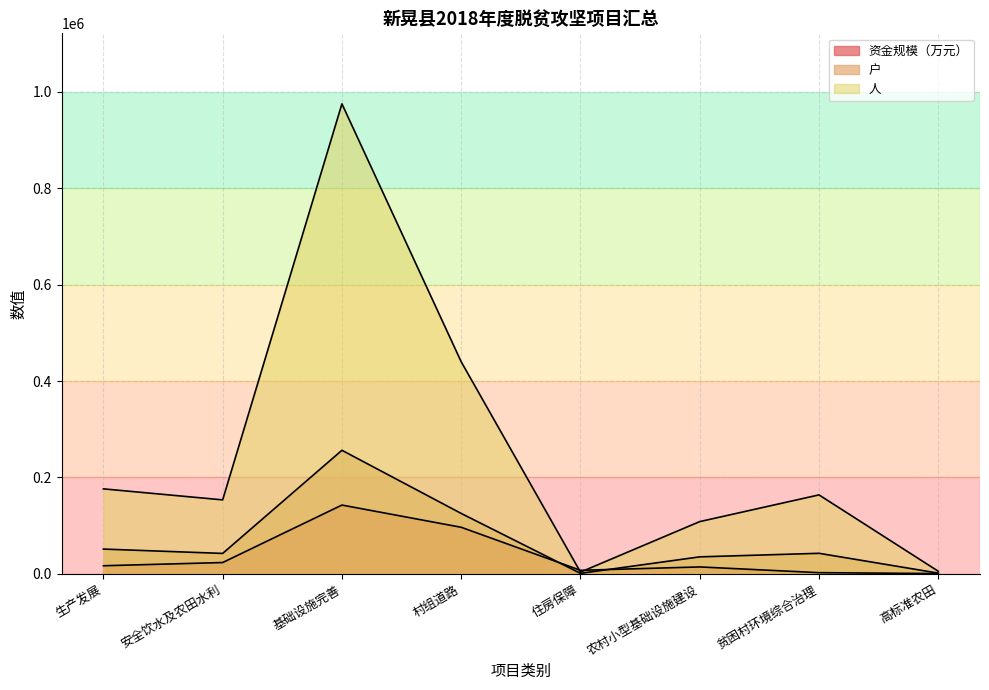

What is the difference between the maximum and second lowest values in the 户 series?

254673.0